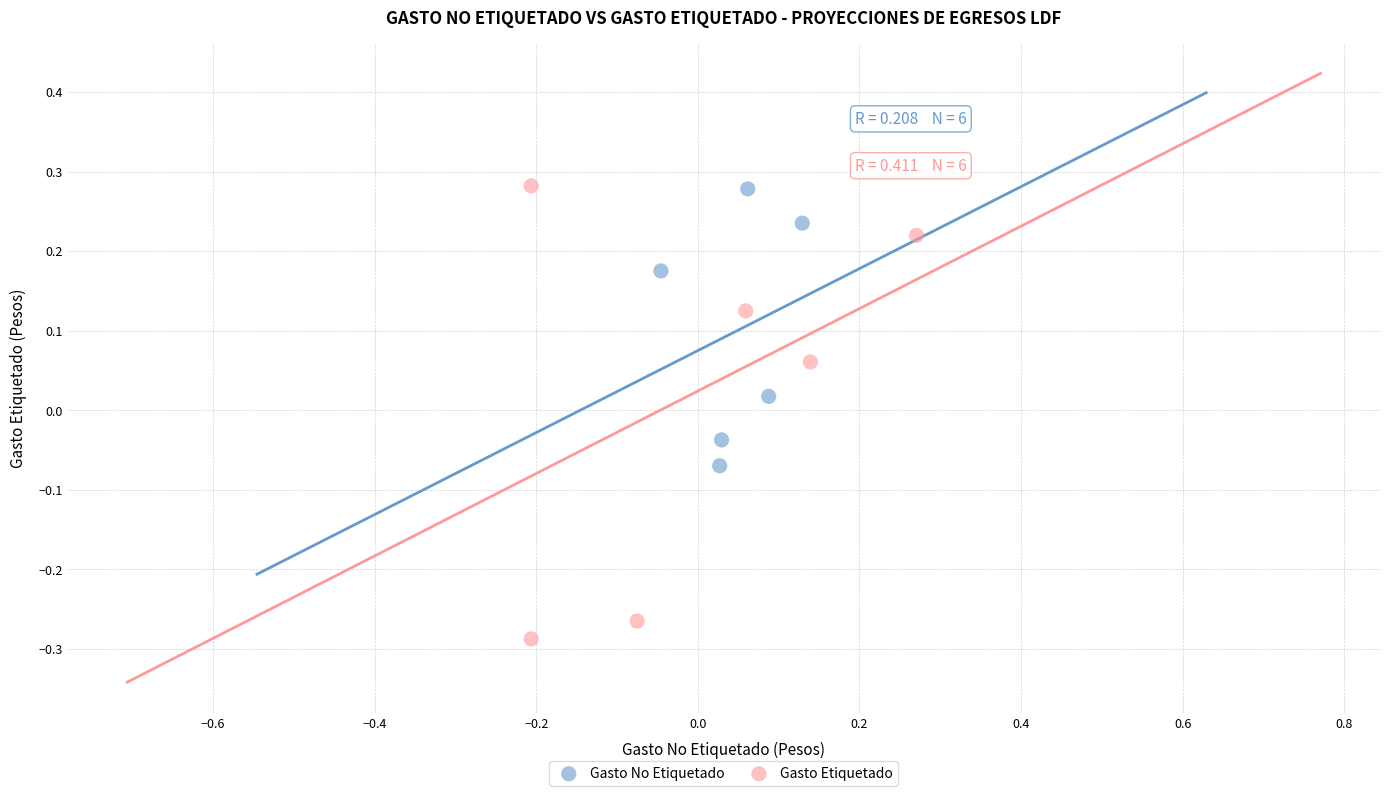

What are all the series names shown in the legend?

Gasto No Etiquetado, Gasto Etiquetado